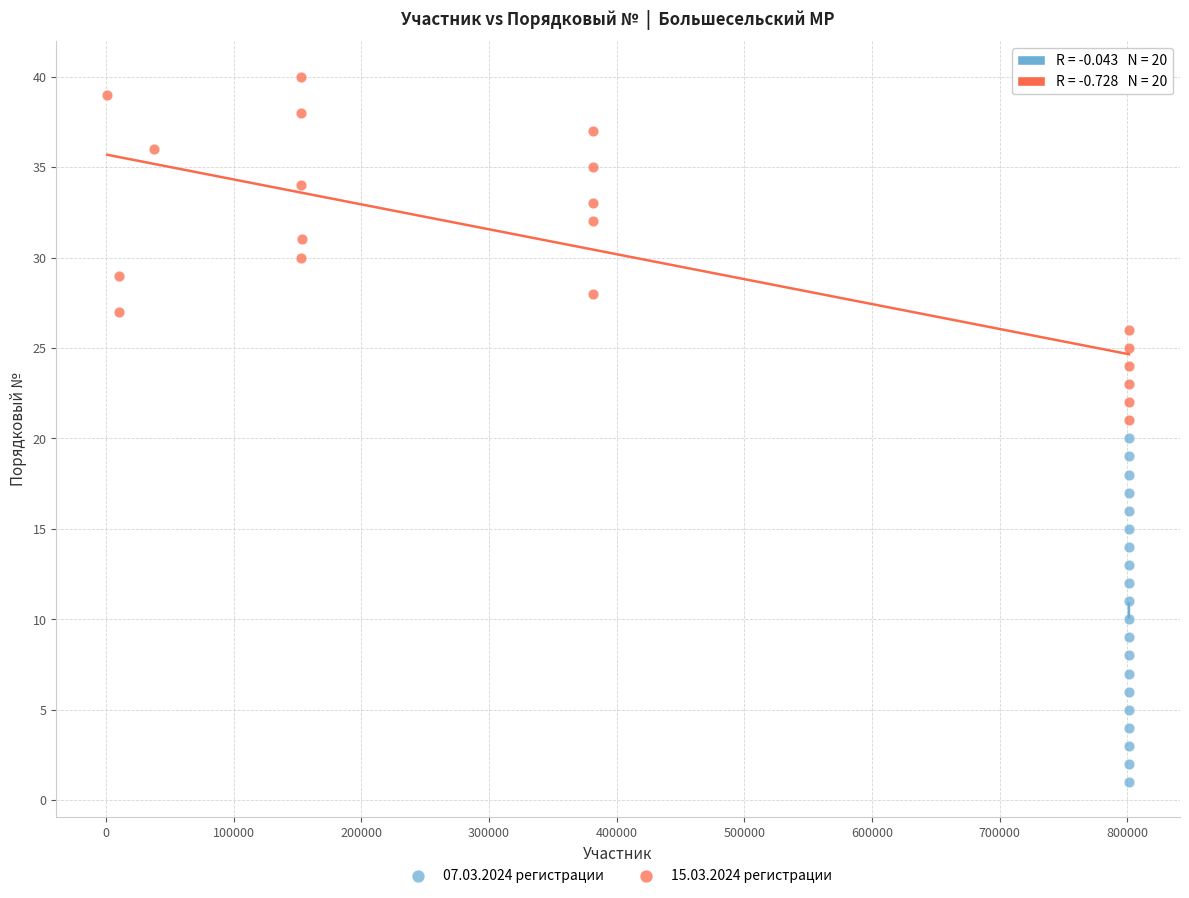

Which series contains the highest Y value?

15.03.2024 регистрации